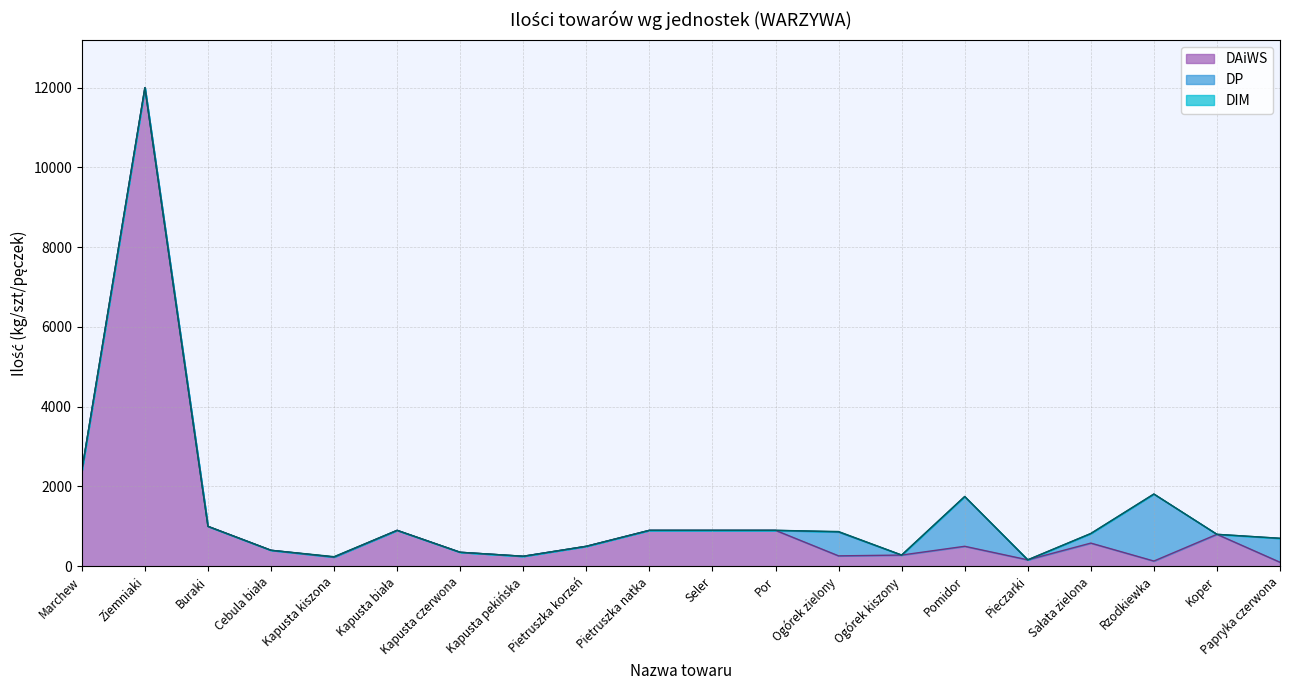

Reading right to left, what are all the values shown in this chart?

DAiWS: Papryka czerwona=100	Koper=800	Rzodkiewka=130	Sałata zielona=580	Pieczarki=160	Pomidor=500	Ogórek kiszony=280	Ogórek zielony=260	Por=900	Seler=900	Pietruszka natka=900	Pietruszka korzeń=500	Kapusta pekińska=250	Kapusta czerwona=350	Kapusta biała=900	Kapusta kiszona=230	Cebula biała=400	Buraki=1000	Ziemniaki=12000	Marchew=2400
DP: Papryka czerwona=600	Koper=0	Rzodkiewka=1680	Sałata zielona=240	Pieczarki=0	Pomidor=1248	Ogórek kiszony=0	Ogórek zielony=600	Por=0	Seler=0	Pietruszka natka=0	Pietruszka korzeń=0	Kapusta pekińska=0	Kapusta czerwona=0	Kapusta biała=0	Kapusta kiszona=0	Cebula biała=0	Buraki=0	Ziemniaki=0	Marchew=0
DIM: Papryka czerwona=0	Koper=0	Rzodkiewka=0	Sałata zielona=0	Pieczarki=0	Pomidor=0	Ogórek kiszony=0	Ogórek zielony=10	Por=0	Seler=0	Pietruszka natka=0	Pietruszka korzeń=0	Kapusta pekińska=0	Kapusta czerwona=0	Kapusta biała=0	Kapusta kiszona=10	Cebula biała=0	Buraki=0	Ziemniaki=0	Marchew=0